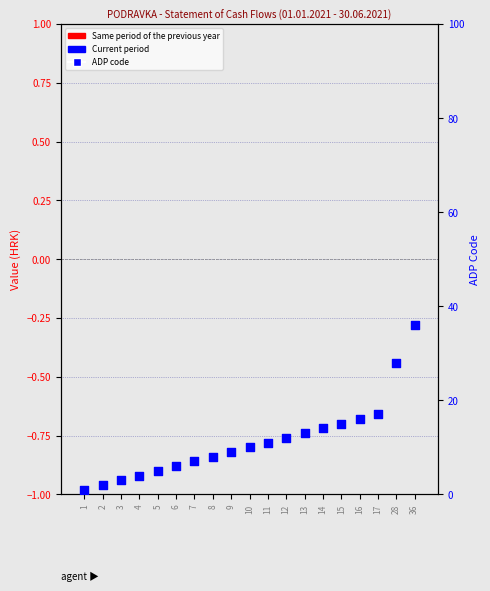

At which category is the sum across all series the highest?

36